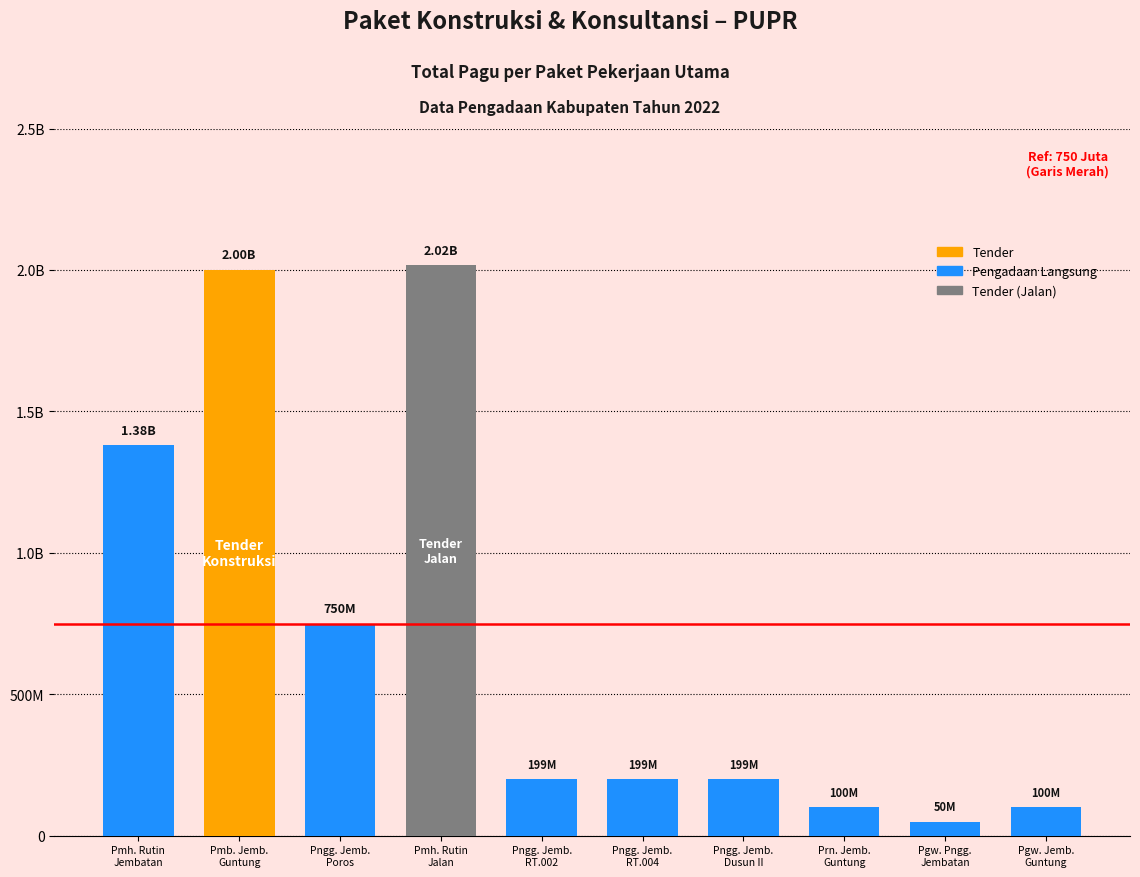

What is the label of the 5th bar from the right?

Pngg. Jemb.
RT.004